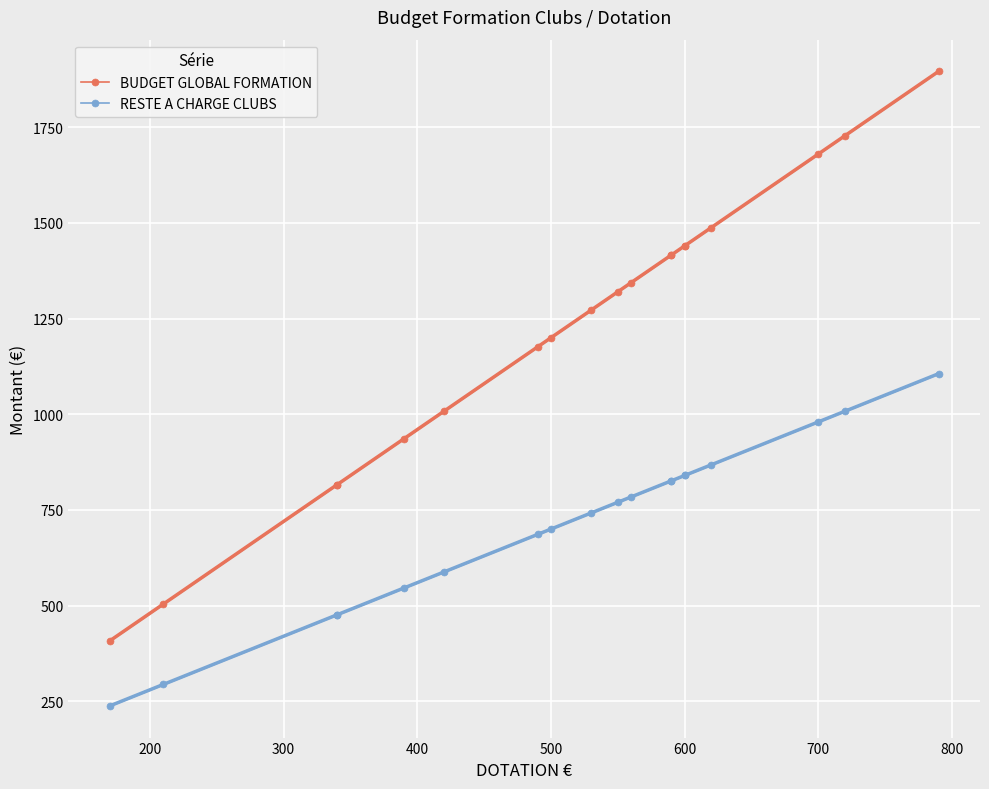

What is the lowest value of the BUDGET GLOBAL FORMATION series?

408